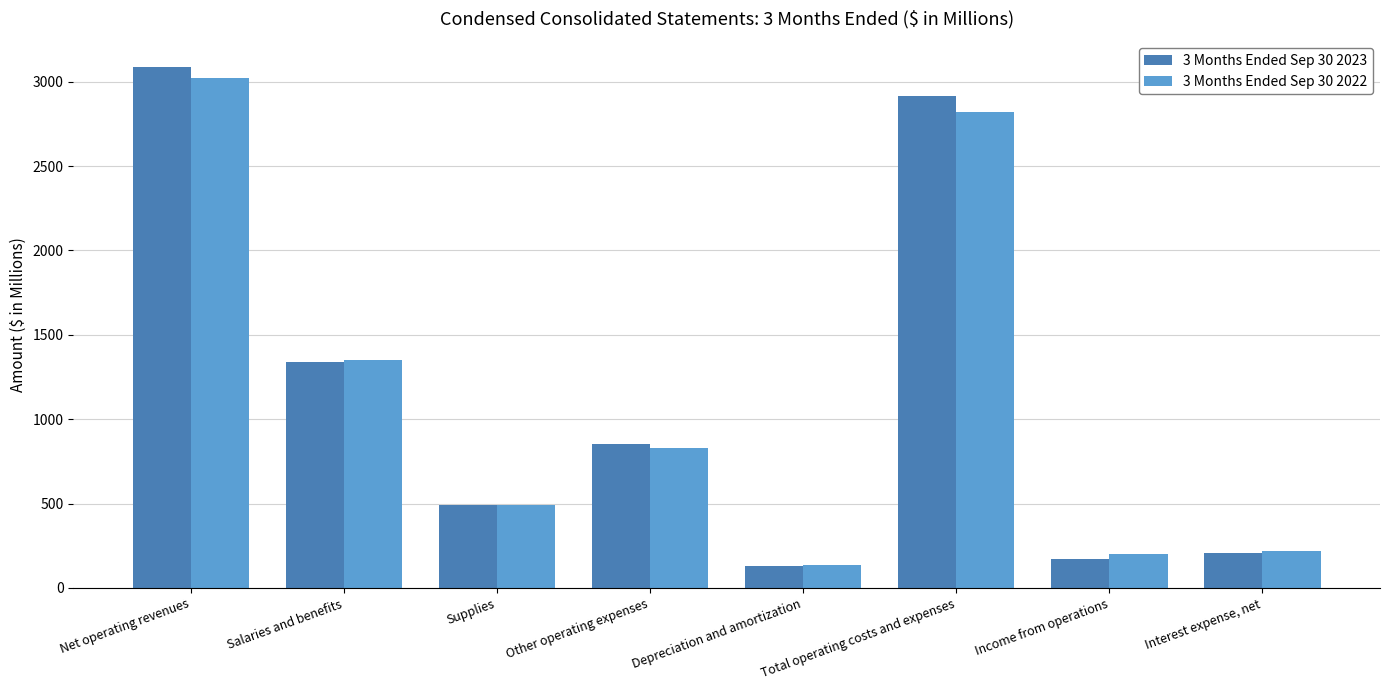

How many data points in 3 Months Ended Sep 30 2023 are less than 853?

4